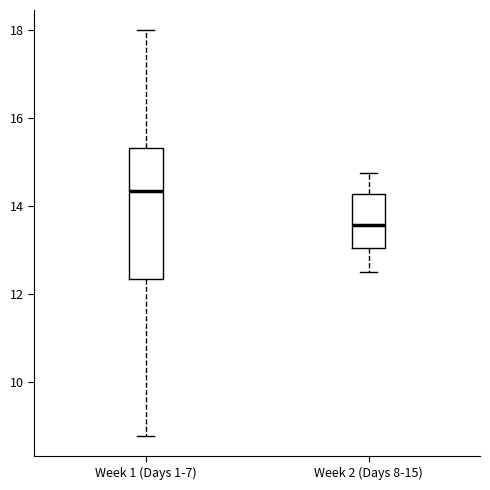

Reading left to right, read every box against the y-axis: the position of its median line, the range the box covers, and the ends of its whiskers. The values are not printed on the chart, so give them approximately, as read against the axis.

Week 1 (Days 1-7): median 14.4, box 12.4 to 15.4, whiskers 8.8 to 18.0
Week 2 (Days 8-15): median 13.6, box 13.0 to 14.2, whiskers 12.6 to 14.8